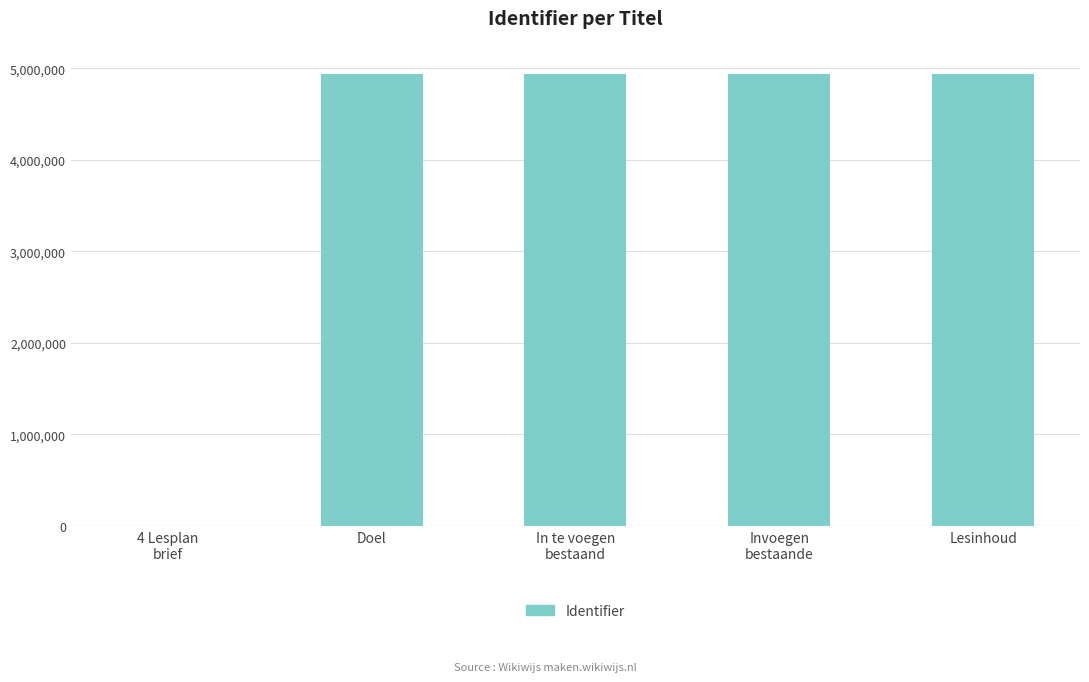

Is it true that the value at Doel is 2361364?

False